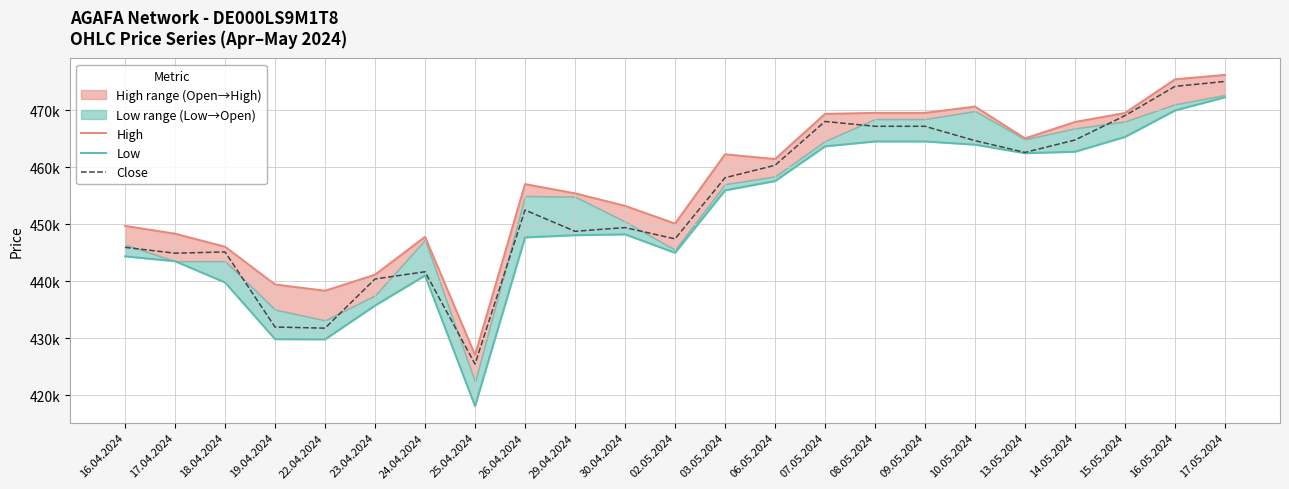

What is the total value across all series at 09.05.2024?

1401312